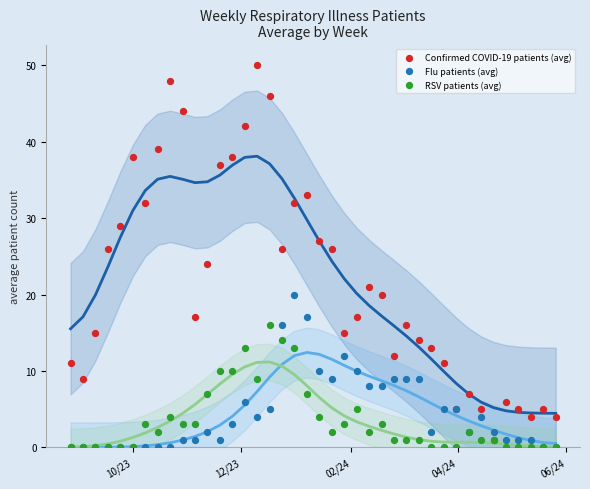

Which series contains the highest Y value?

Confirmed COVID-19 patients (avg)